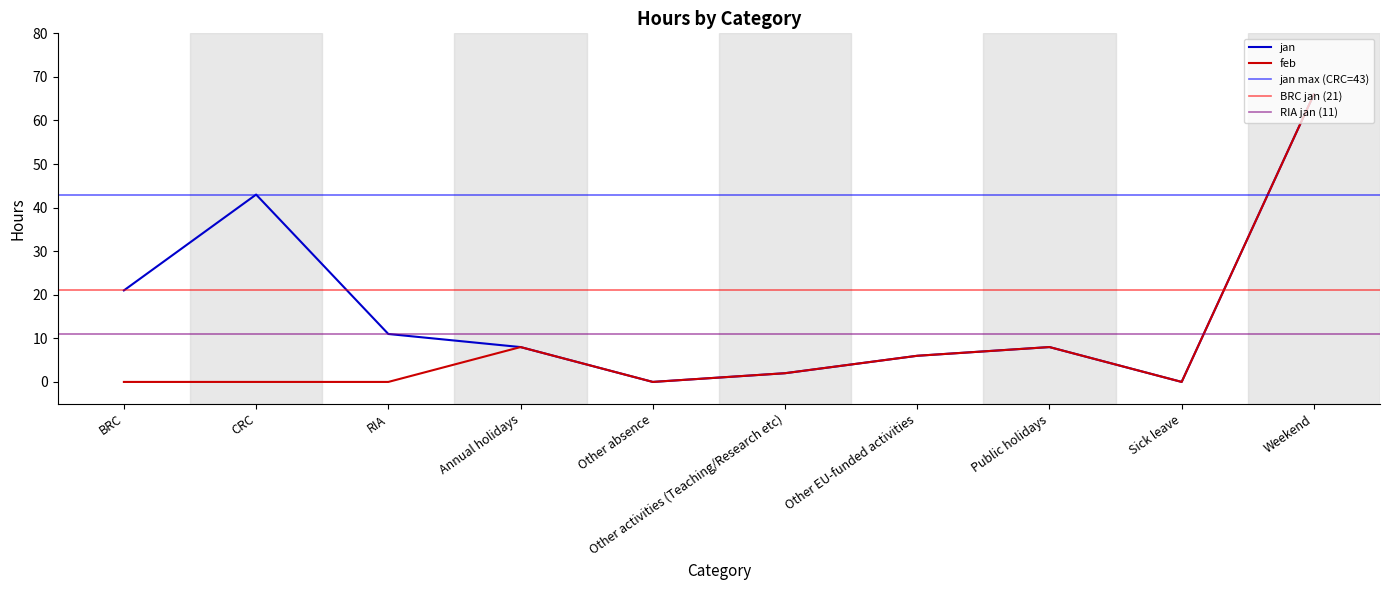

True or false: jan has a value of 43 at CRC.

True